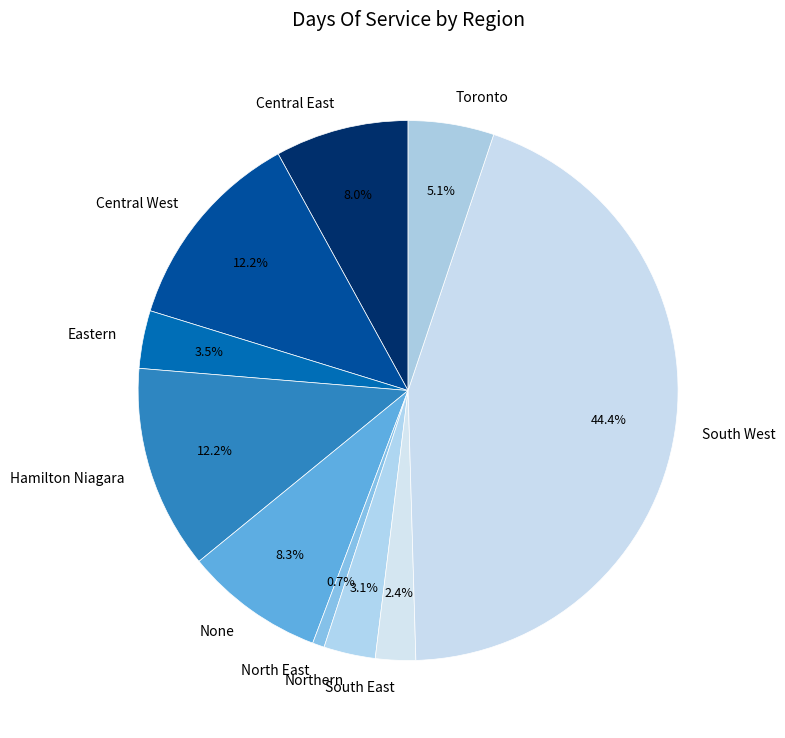

What percentage is NOT represented by Central East?

92.0%